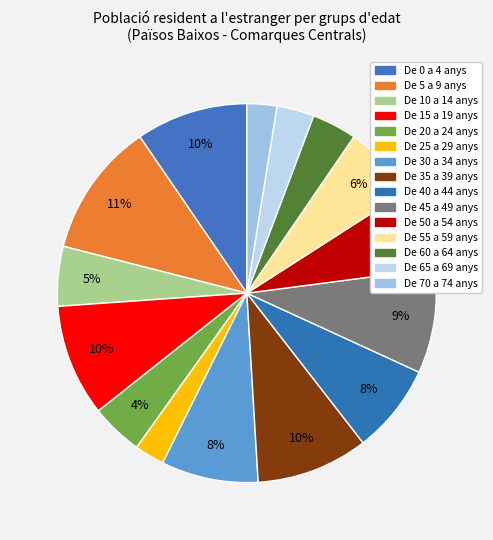

How many segments does this pie chart have?

15